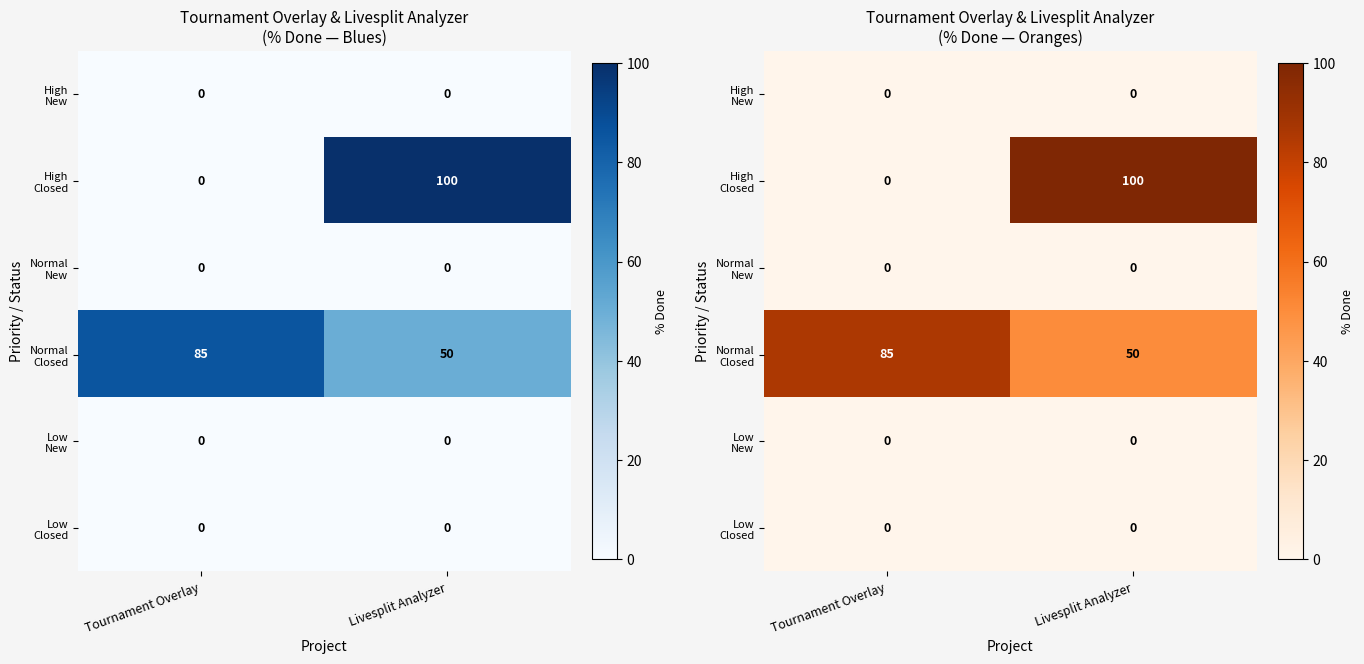

Which label corresponds to the smallest value in the chart?

Tournament Overlay